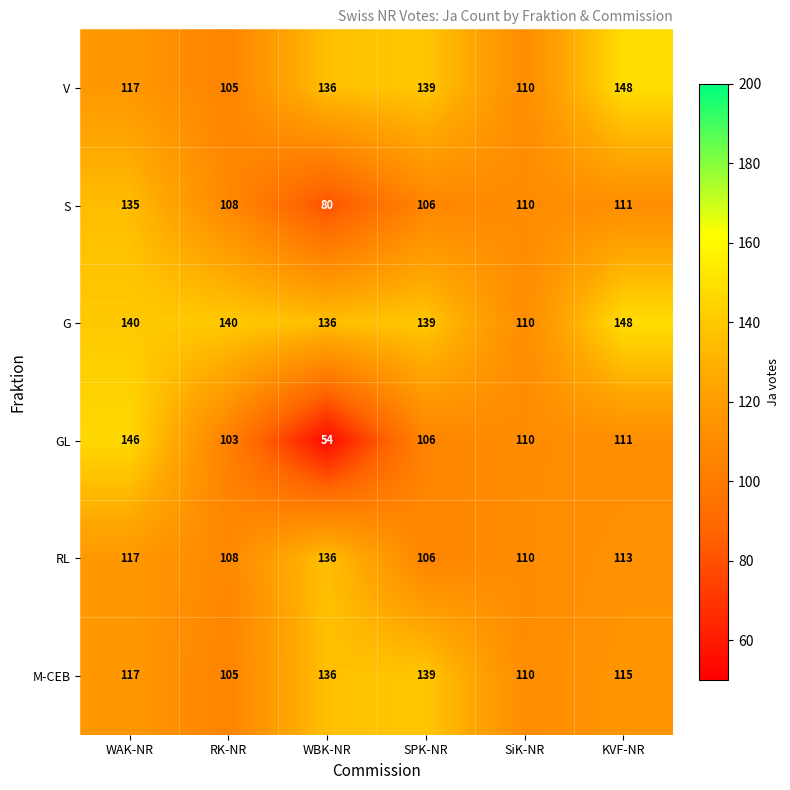

Which series has the largest total across all categories?

G